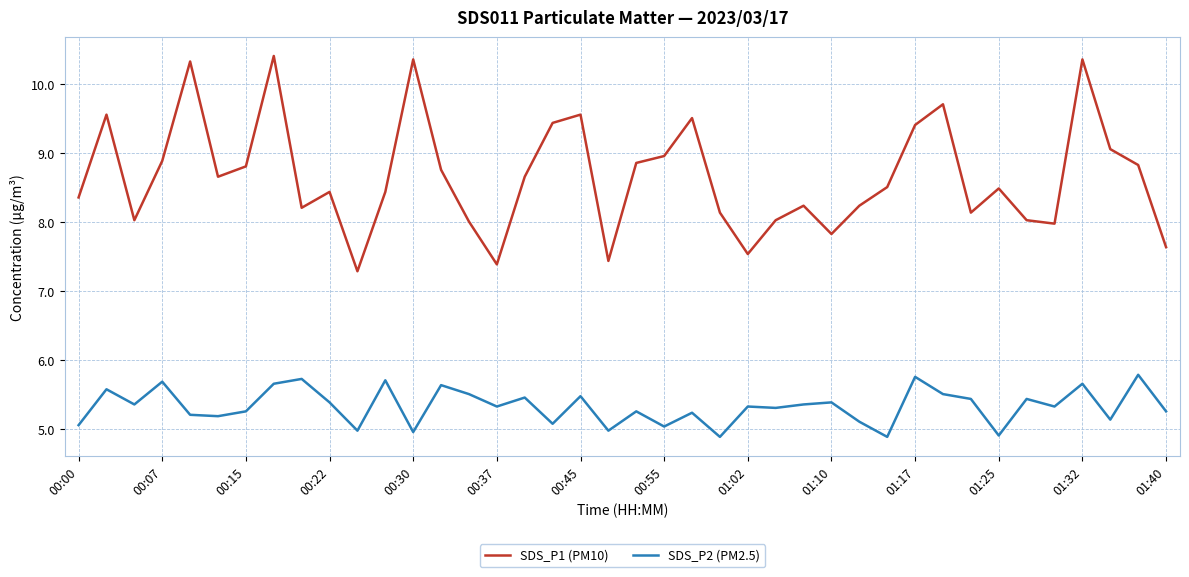

What is the difference between the maximum and minimum values in the SDS_P2 (PM2.5) series?

0.9